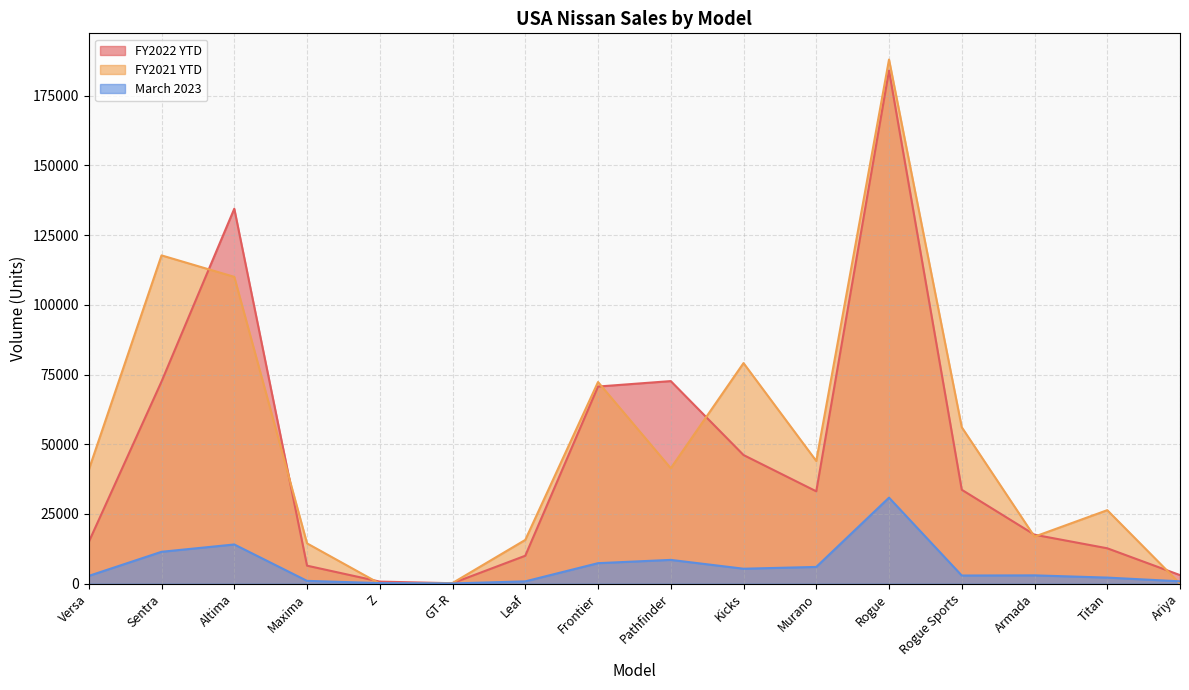

In FY2021 YTD, how many points are lower than both neighbors (excluding endpoints)?

4